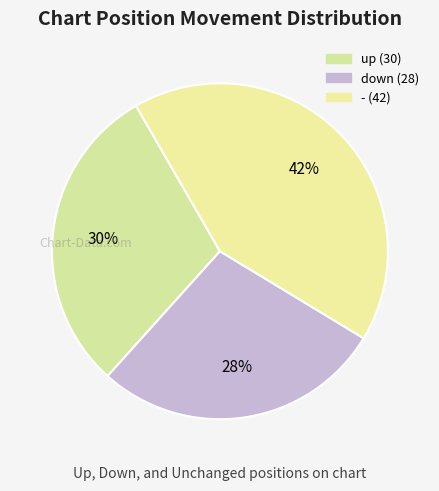

How many slices are in this pie chart?

3